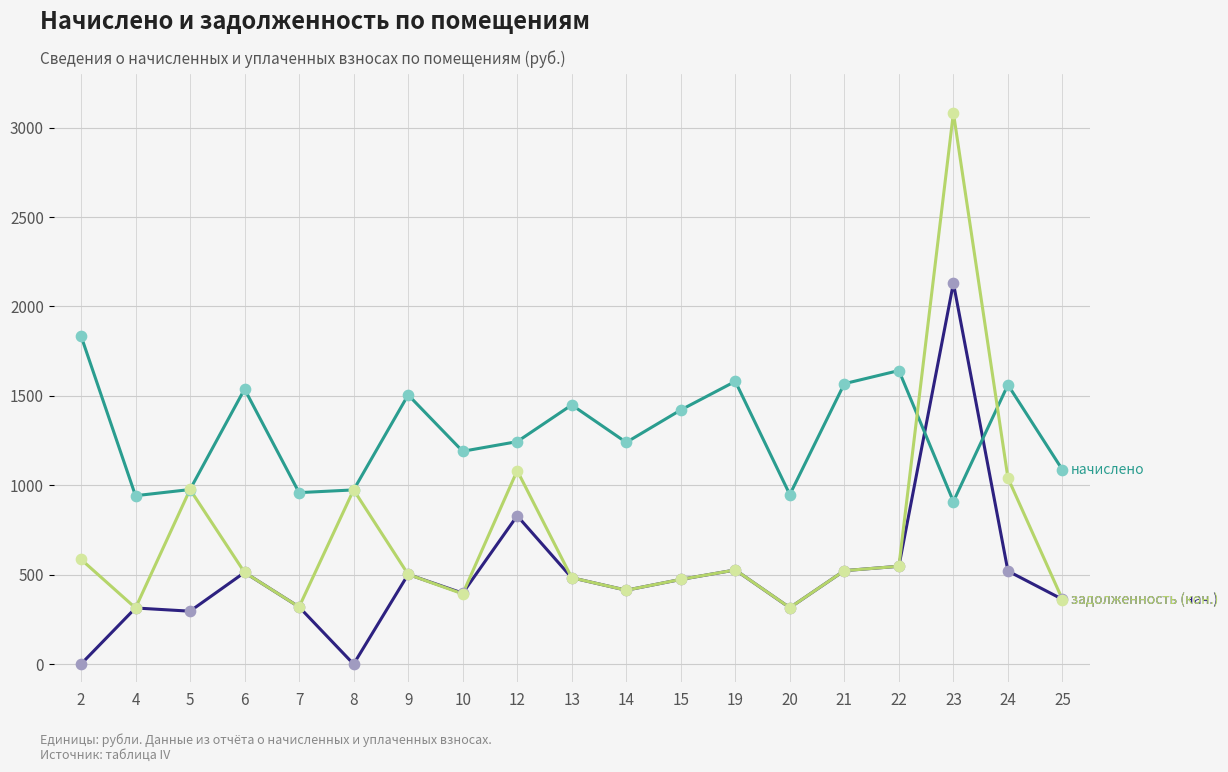

What is the difference between the highest and lowest values at 25?

725.2